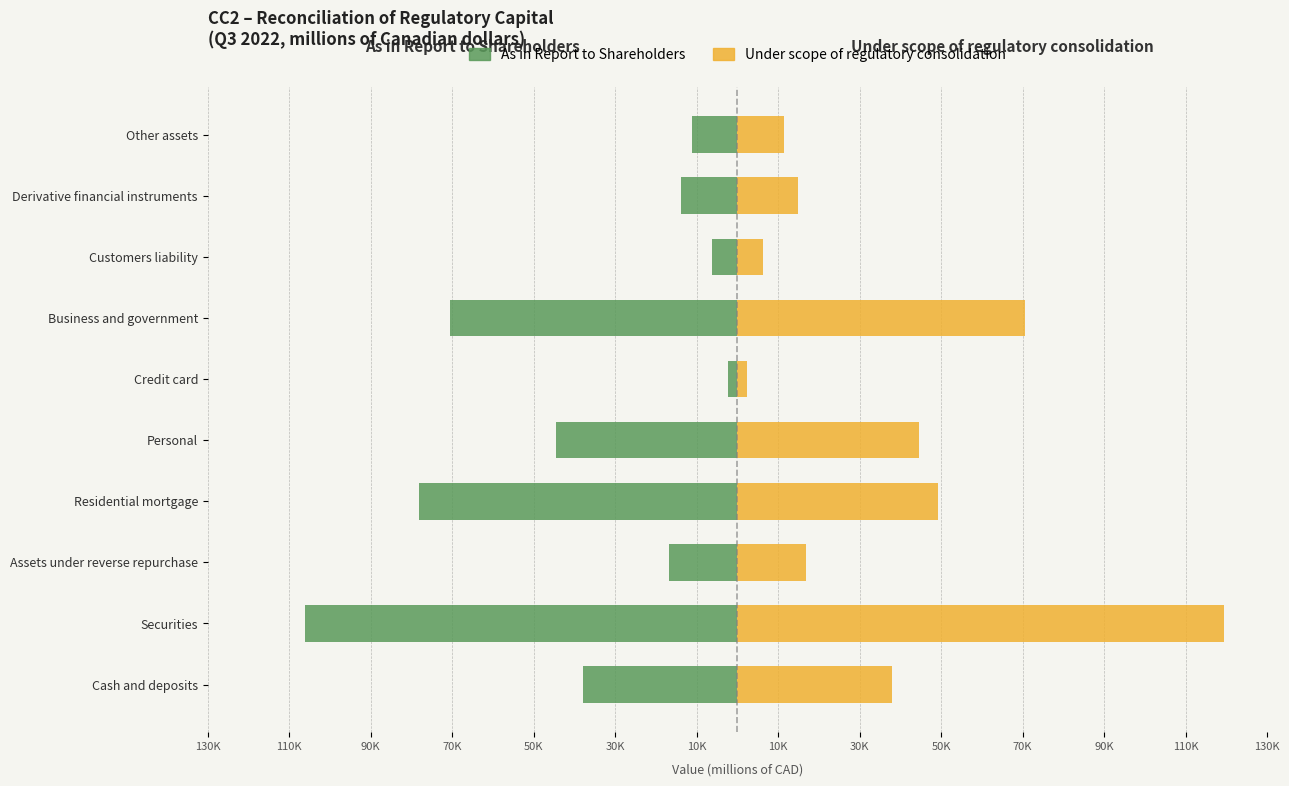

What are all the series names shown in the legend?

As in Report to Shareholders, Under scope of regulatory consolidation